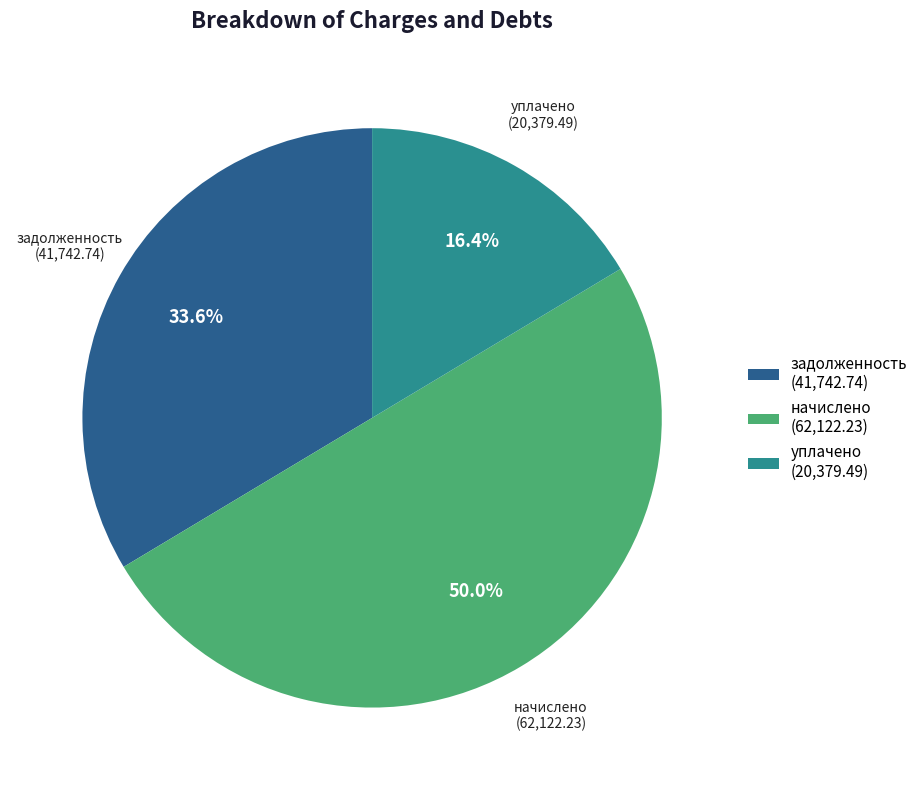

What portion of the pie excludes уплачено (20,379.49)?

83.6%